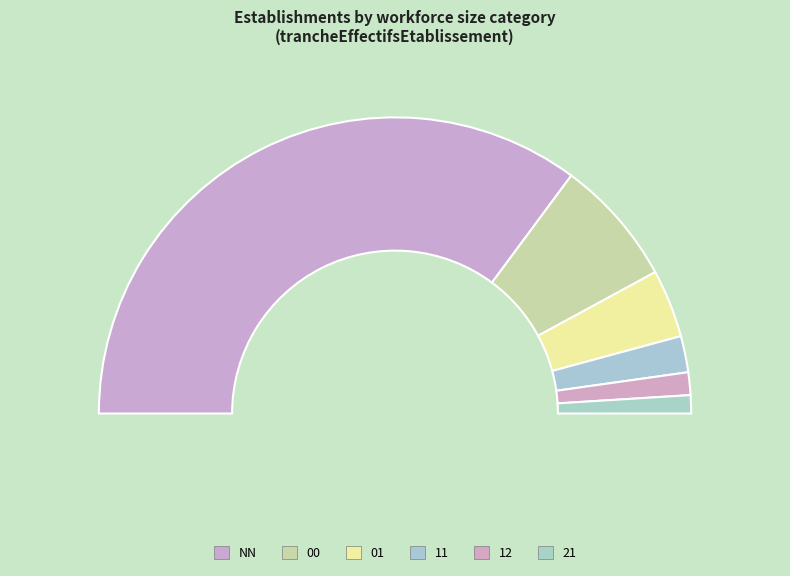

To the nearest percent, what portion does 21 represent?

2%